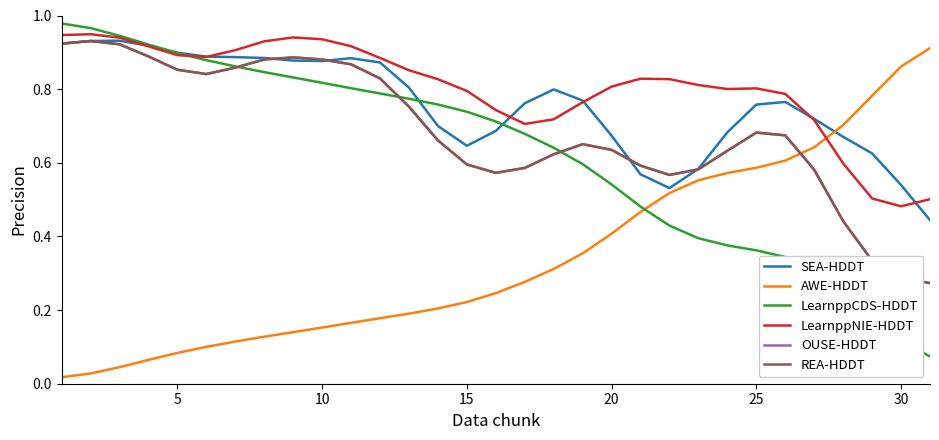

What is the difference between the second highest and minimum values in the LearnppCDS-HDDT series?

0.9